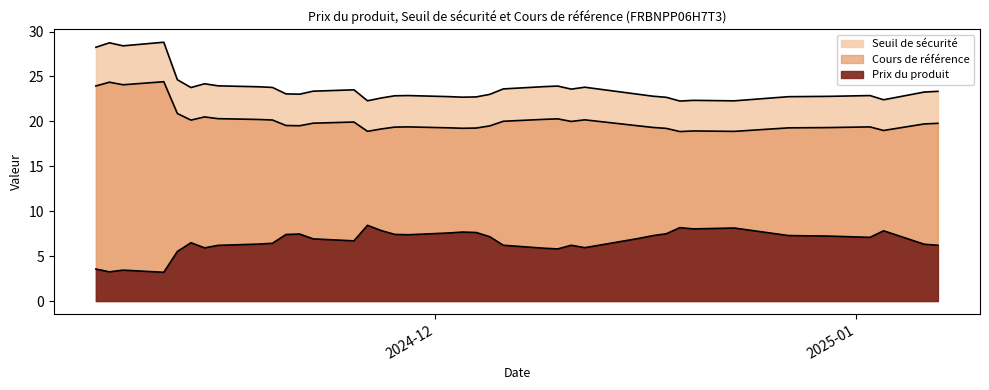

Reading right to left, transcribe all the data shown in this chart.

Prix du produit: 2024-11-06=3.6	2024-11-07=3.2	2024-11-08=3.4	2024-11-11=3.2	2024-11-12=5.5	2024-11-13=6.5	2024-11-14=5.9	2024-11-15=6.2	2024-11-18=6.3	2024-11-19=6.4	2024-11-20=7.4	2024-11-21=7.5	2024-11-22=6.9	2024-11-25=6.7	2024-11-26=8.4	2024-11-27=7.8	2024-11-28=7.4	2024-11-29=7.4	2024-12-02=7.6	2024-12-03=7.7	2024-12-04=7.6	2024-12-05=7.2	2024-12-06=6.2	2024-12-09=5.9	2024-12-10=5.8	2024-12-11=6.2	2024-12-12=5.9	2024-12-16=7.0	2024-12-17=7.3	2024-12-18=7.5	2024-12-19=8.2	2024-12-20=8.0	2024-12-23=8.1	2024-12-27=7.3	2024-12-30=7.2	2025-01-02=7.1	2025-01-03=7.8	2025-01-06=6.3	2025-01-07=6.2
Seuil de sécurité: 2024-11-06=28.3	2024-11-07=28.8	2024-11-08=28.4	2024-11-11=28.8	2024-11-12=24.6	2024-11-13=23.8	2024-11-14=24.2	2024-11-15=24.0	2024-11-18=23.9	2024-11-19=23.8	2024-11-20=23.1	2024-11-21=23.0	2024-11-22=23.4	2024-11-25=23.5	2024-11-26=22.3	2024-11-27=22.6	2024-11-28=22.9	2024-11-29=22.9	2024-12-02=22.8	2024-12-03=22.7	2024-12-04=22.7	2024-12-05=23.0	2024-12-06=23.6	2024-12-09=23.9	2024-12-10=23.9	2024-12-11=23.6	2024-12-12=23.8	2024-12-16=23.0	2024-12-17=22.8	2024-12-18=22.7	2024-12-19=22.3	2024-12-20=22.3	2024-12-23=22.3	2024-12-27=22.8	2024-12-30=22.8	2025-01-02=22.9	2025-01-03=22.4	2025-01-06=23.3	2025-01-07=23.3
Cours de référence: 2024-11-06=23.9	2024-11-07=24.4	2024-11-08=24.1	2024-11-11=24.4	2024-11-12=20.9	2024-11-13=20.1	2024-11-14=20.5	2024-11-15=20.3	2024-11-18=20.2	2024-11-19=20.2	2024-11-20=19.5	2024-11-21=19.5	2024-11-22=19.8	2024-11-25=19.9	2024-11-26=18.9	2024-11-27=19.2	2024-11-28=19.4	2024-11-29=19.4	2024-12-02=19.3	2024-12-03=19.2	2024-12-04=19.3	2024-12-05=19.5	2024-12-06=20.0	2024-12-09=20.2	2024-12-10=20.3	2024-12-11=20.0	2024-12-12=20.2	2024-12-16=19.5	2024-12-17=19.3	2024-12-18=19.2	2024-12-19=18.9	2024-12-20=18.9	2024-12-23=18.9	2024-12-27=19.3	2024-12-30=19.3	2025-01-02=19.4	2025-01-03=19.0	2025-01-06=19.7	2025-01-07=19.8